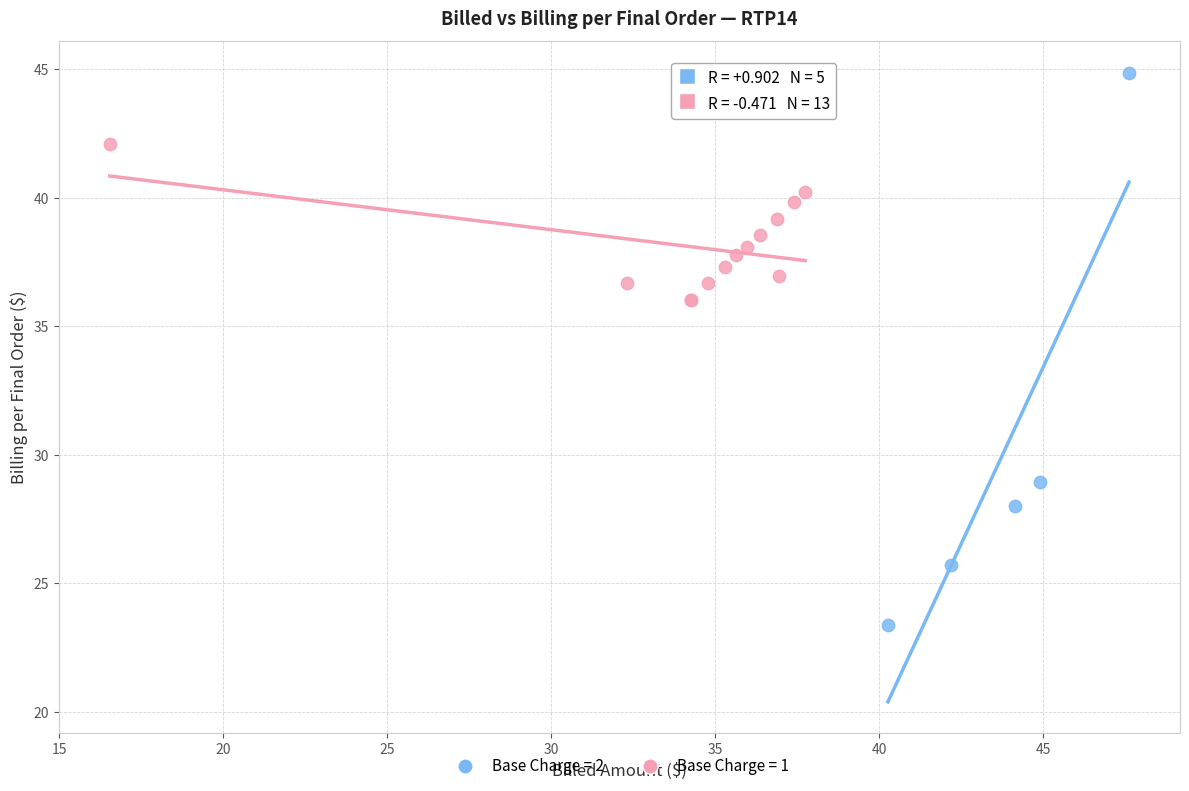

Which series contains the lowest Y value?

Base Charge = 2